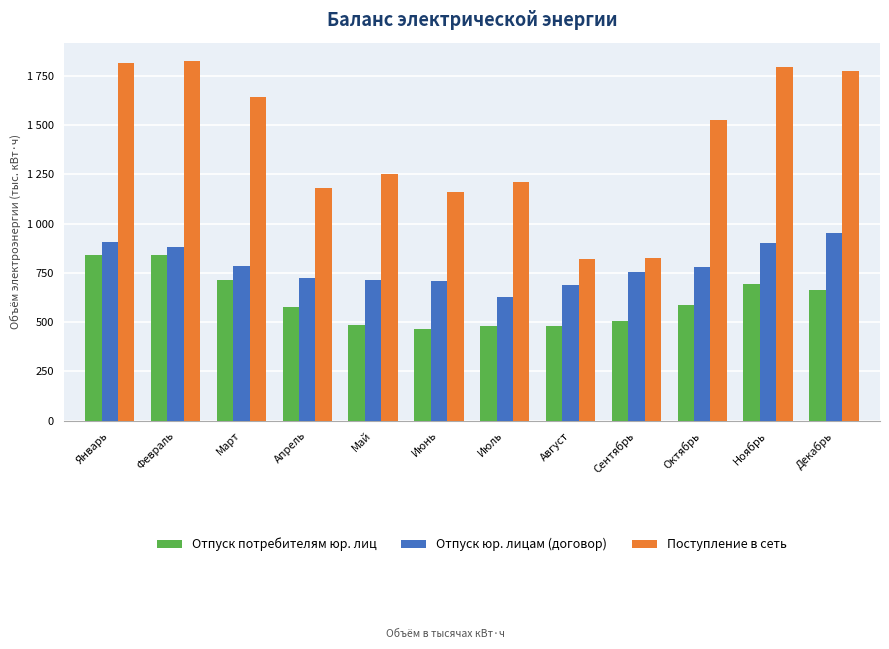

What position from the left is Август?

8